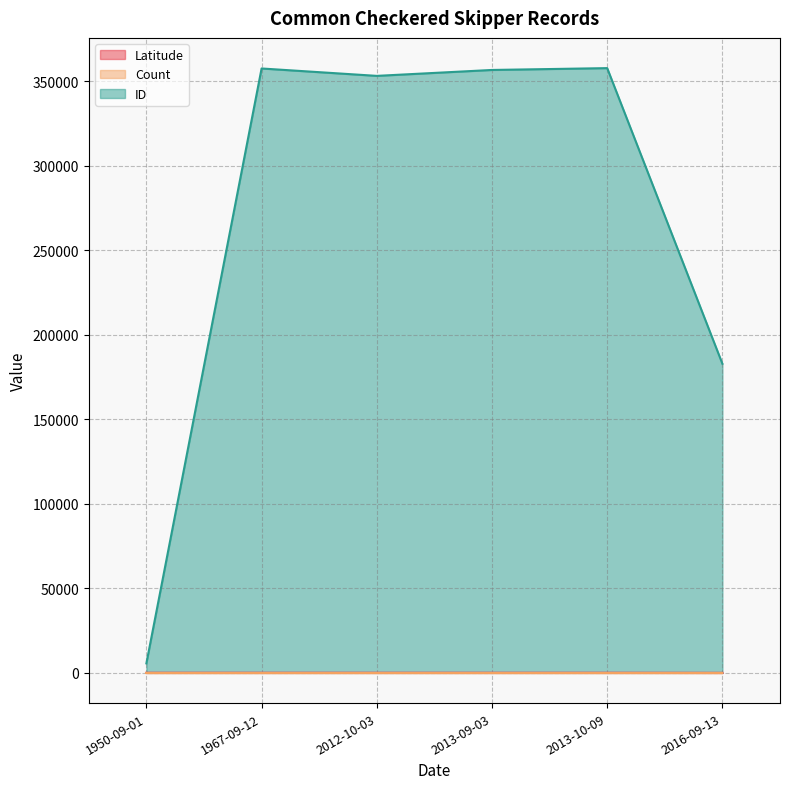

True or false: ID and Latitude cross at least once.

False